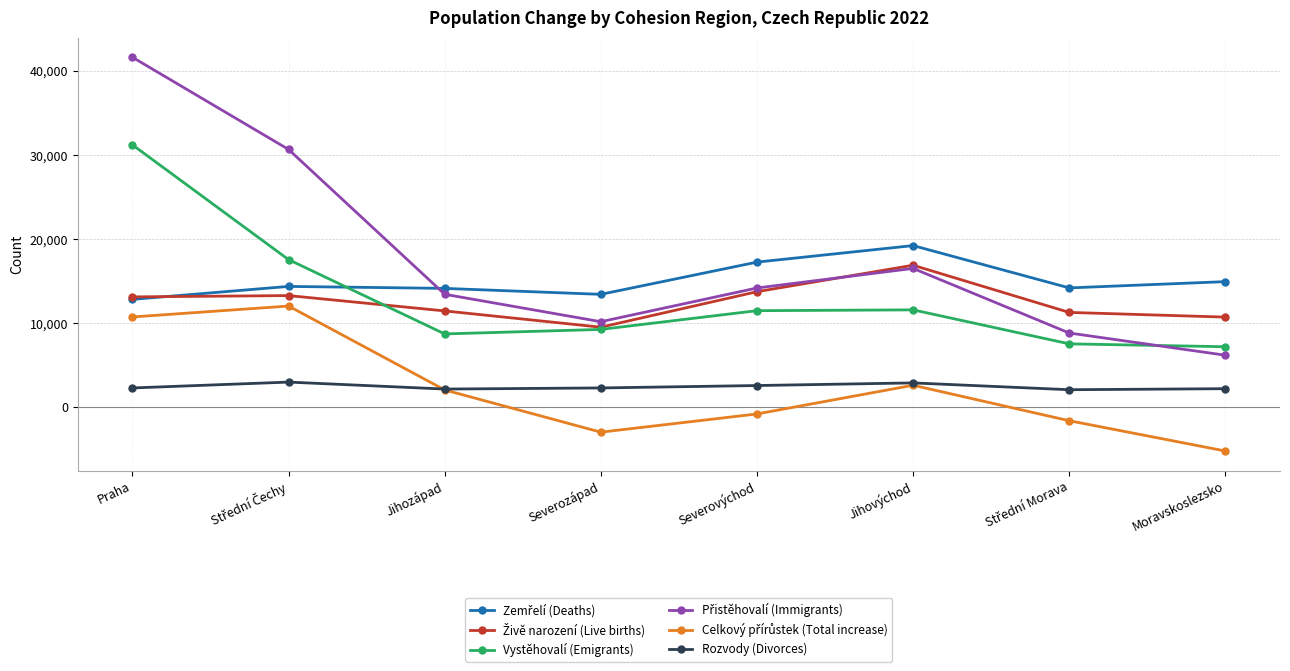

True or false: Vystěhovalí (Emigrants) has a value of 3723 at Jihovýchod.

False